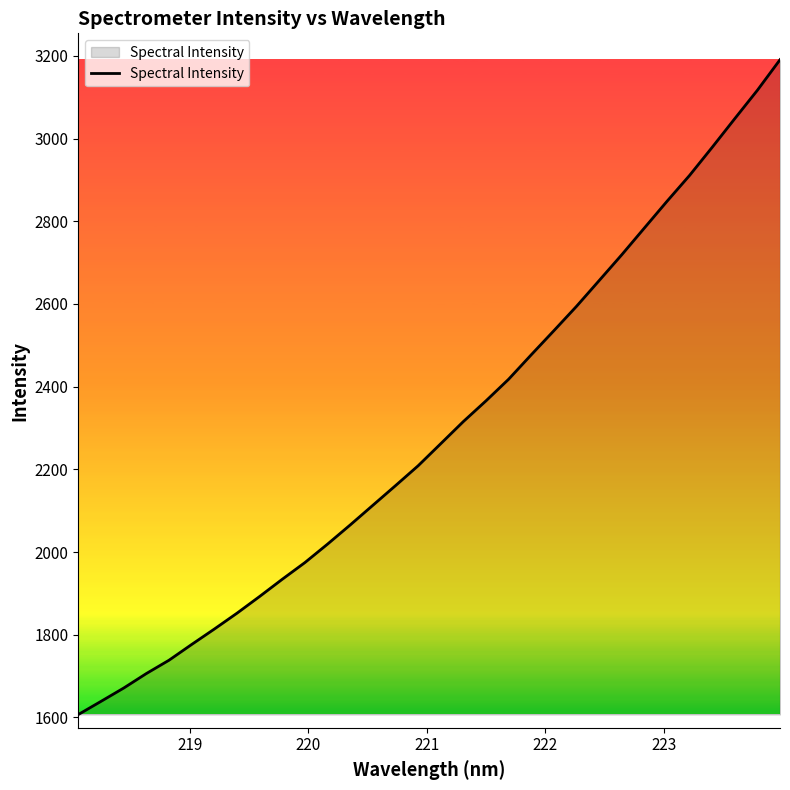

What is the minimum value shown in the chart?

1607.3